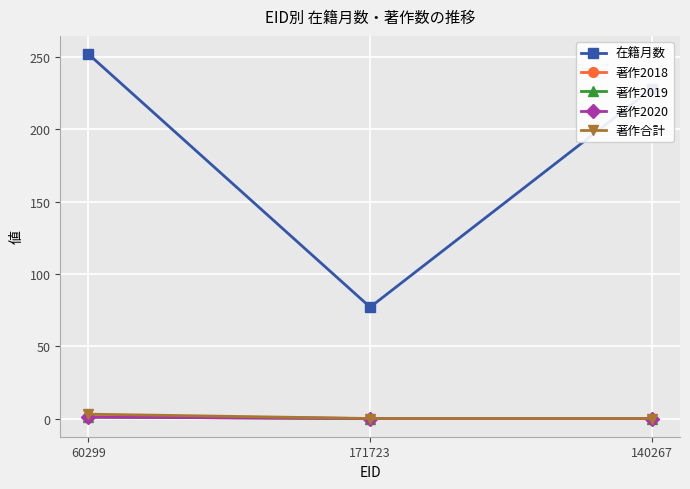

The 著作合計 series shows 3 at 60299. True or false?

True